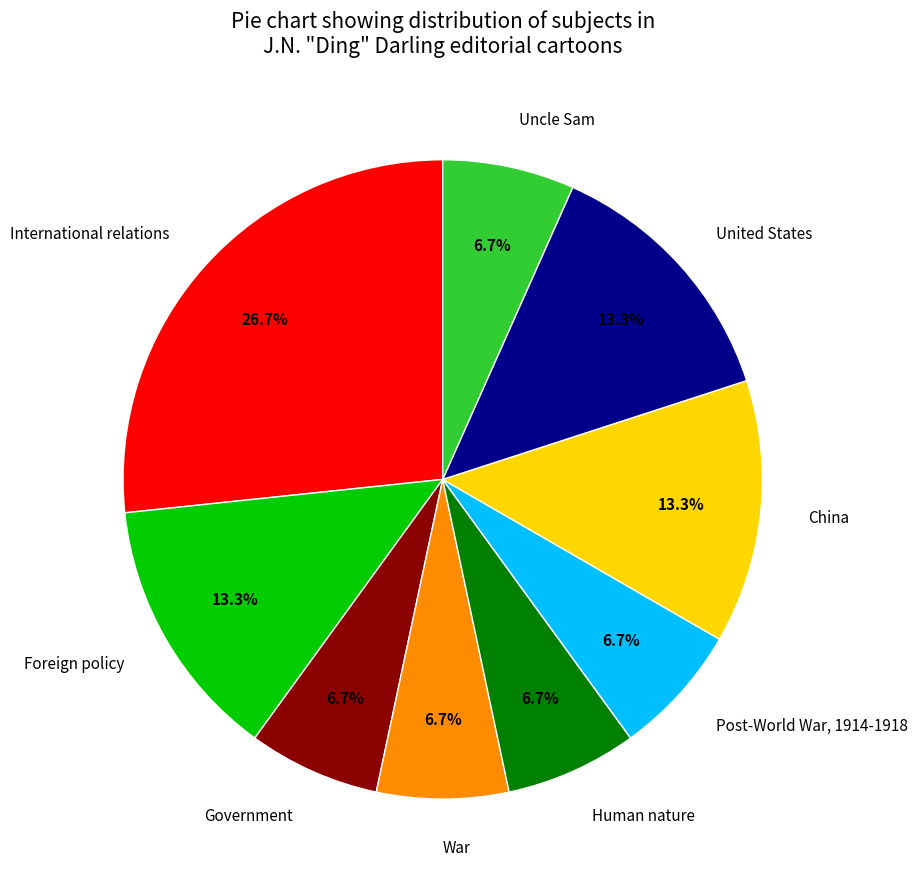

To the nearest percent, what percentage of the pie is Government?

7%